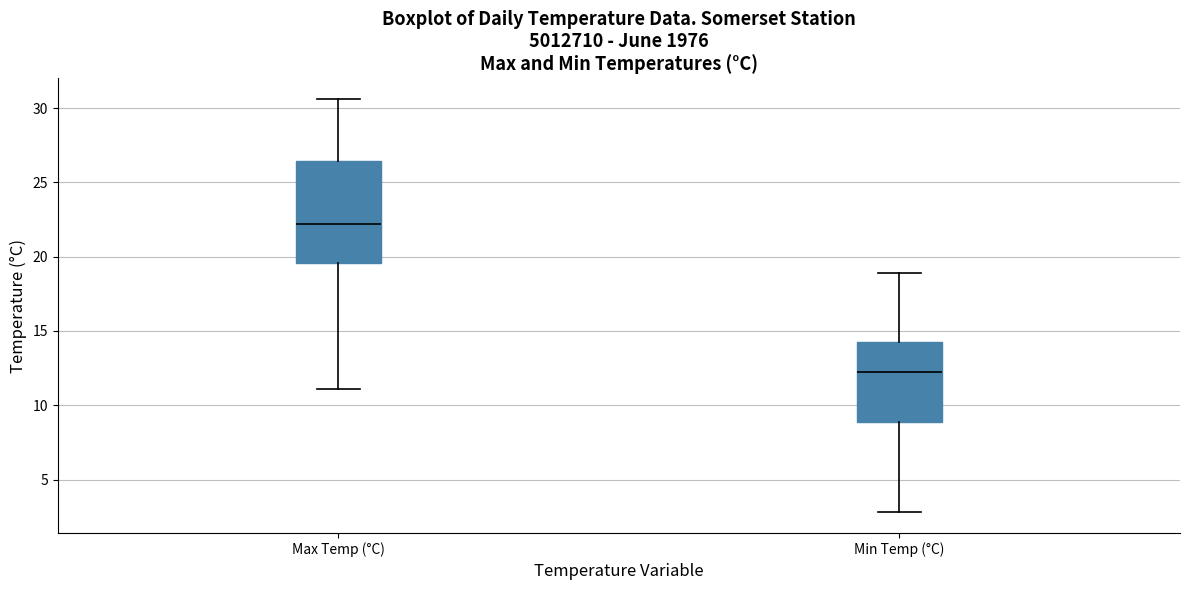

Which box's median line is the lowest?

Min Temp (°C)